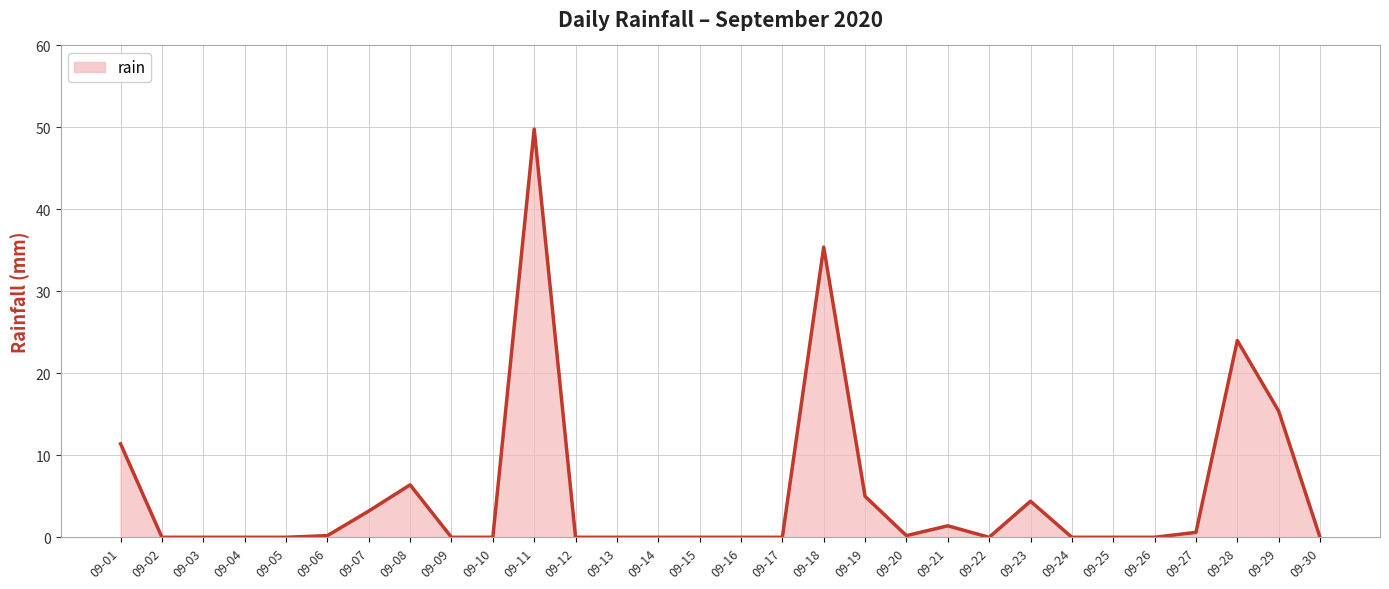

The value at 09-24 is -33.5. True or false?

False